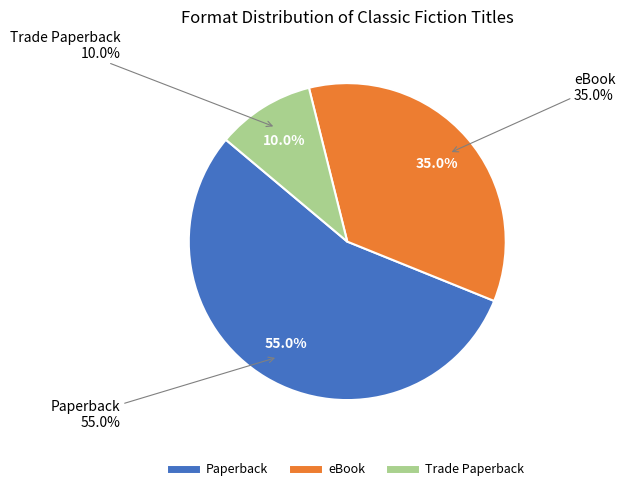

Does Paperback account for over 50% of the chart?

Yes